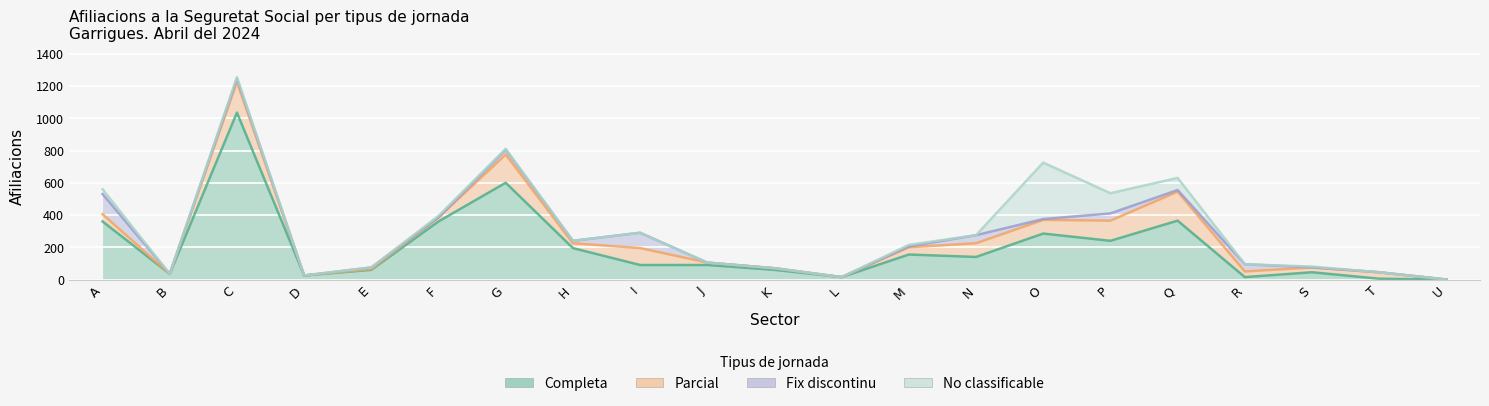

True or false: No classificable and Fix discontinu cross at least once.

True